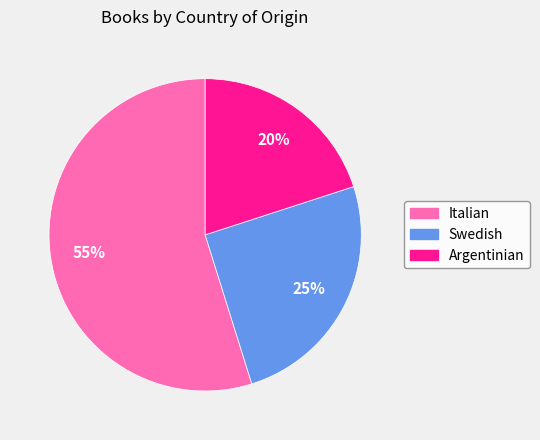

To the nearest percent, what portion does Swedish represent?

25%